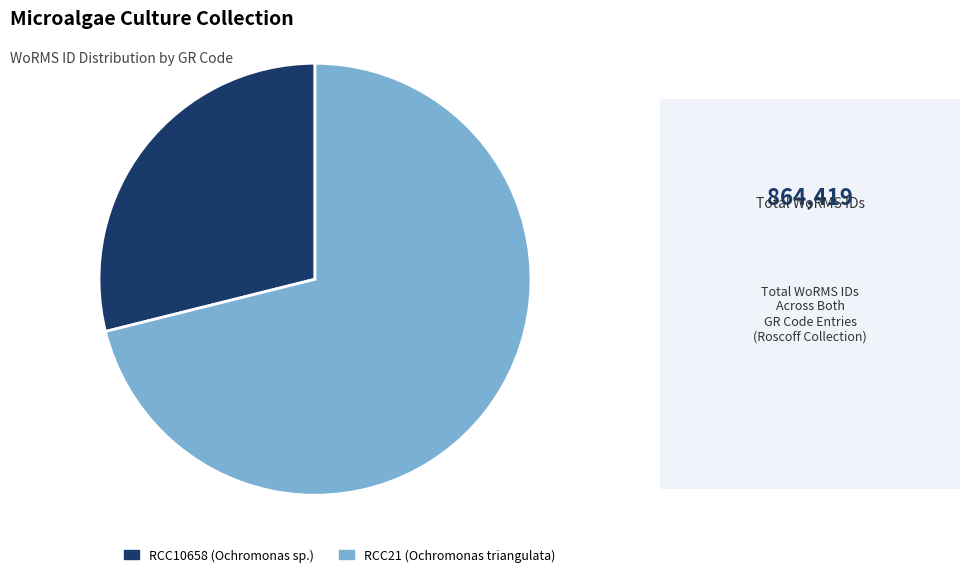

What is the ratio of the value at RCC21 (Ochromonas triangulata) to the value at RCC10658 (Ochromonas sp.)?

2.5